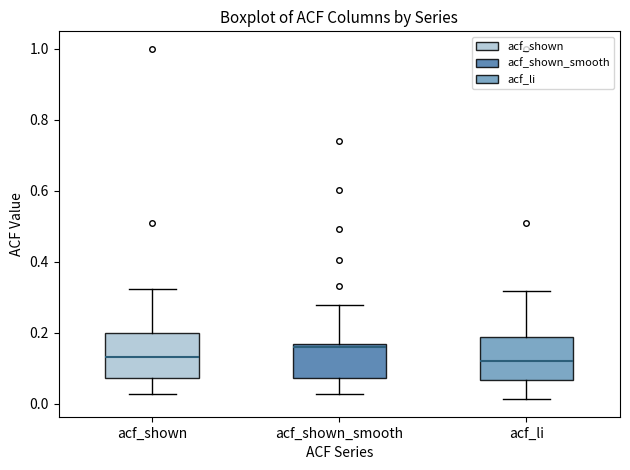

Reading left to right, read every box against the y-axis: the position of its median line, the range the box covers, and the ends of its whiskers. The values are not printed on the chart, so give them approximately, as read against the axis.

acf_shown: median 0.14, box 0.08 to 0.20, whiskers 0.02 to 0.32
acf_shown_smooth: median 0.16 (just below the box's upper edge), box 0.08 to 0.16, whiskers 0.02 to 0.28
acf_li: median 0.12, box 0.06 to 0.18, whiskers 0.02 to 0.32